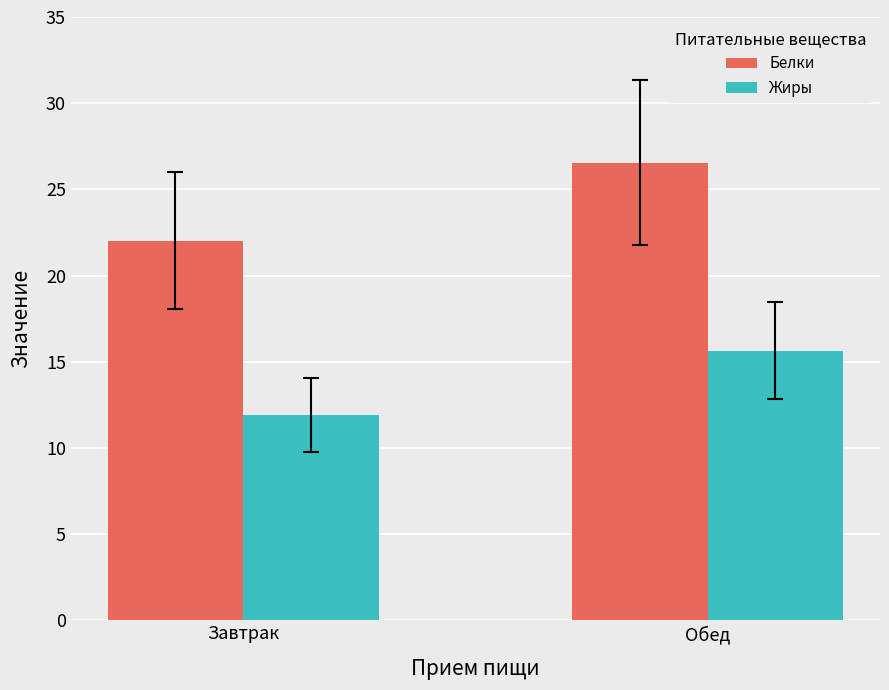

List the labels in order of Белки value, smallest first.

Завтрак, Обед